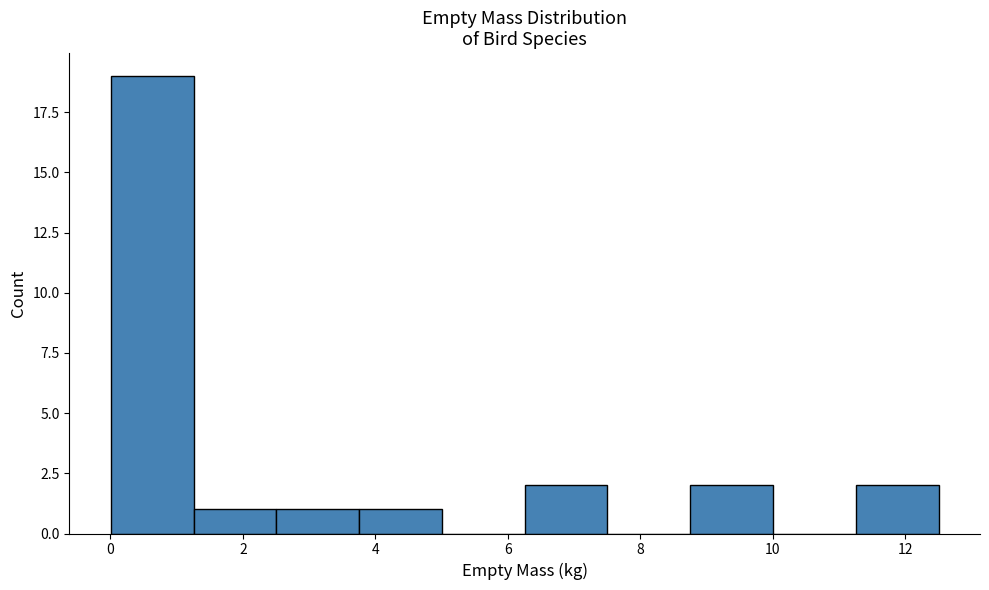

Reading left to right, transcribe this chart: for each bar, give the range it covers on the x-axis and its height. Neither the bar edges nor the heights are printed on the chart, so give them approximately, as read against the axes.

0.0 to 1.2: 19
1.2 to 2.6: 1
2.6 to 3.8: 1
3.8 to 5.0: 1
5.0 to 6.2: 0
6.2 to 7.6: 2
7.6 to 8.8: 0
8.8 to 10.0: 2
10.0 to 11.2: 0
11.2 to 12.6: 2